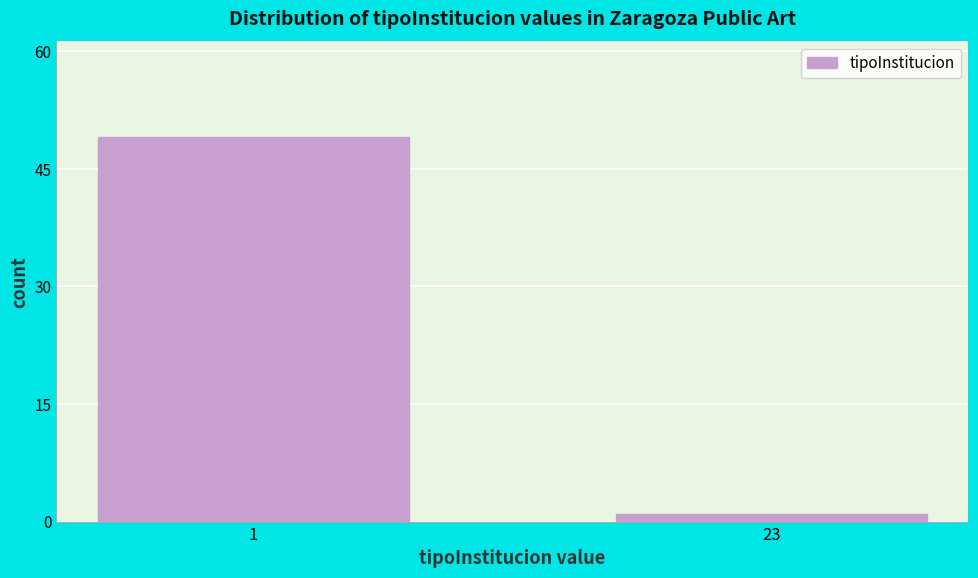

Reading left to right, transcribe all the data shown in this chart.

1=49	23=1